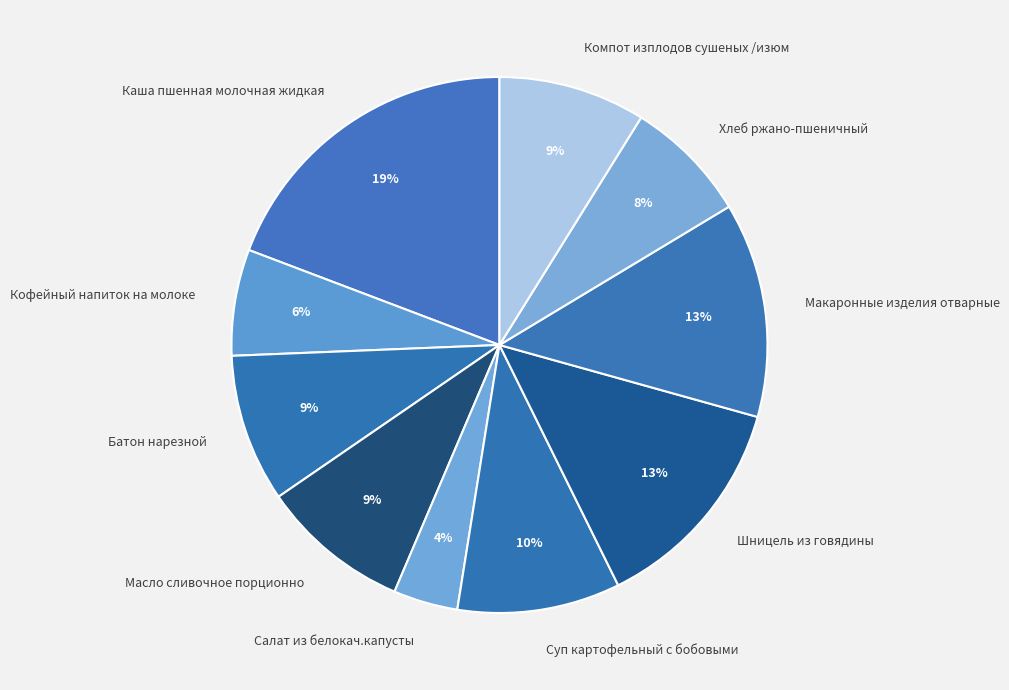

Which slice is the largest?

Каша пшенная молочная жидкая